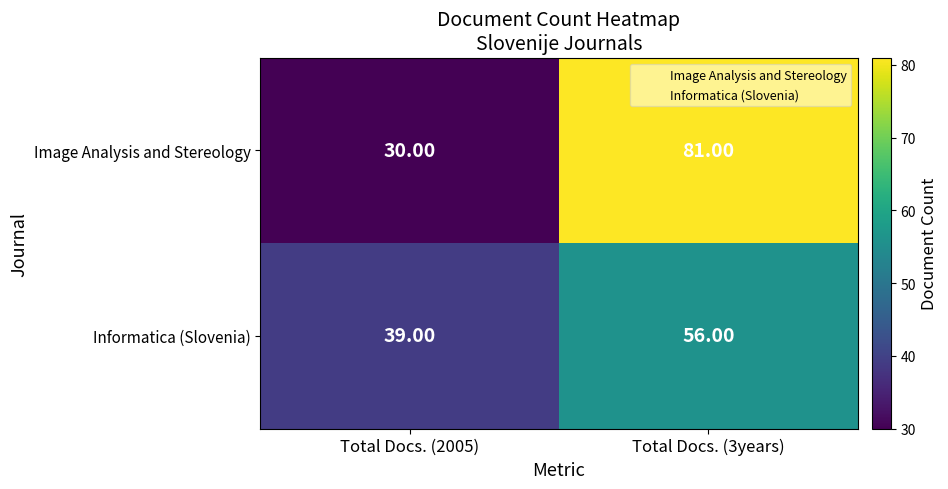

What is the sum of all Image Analysis and Stereology values?

111